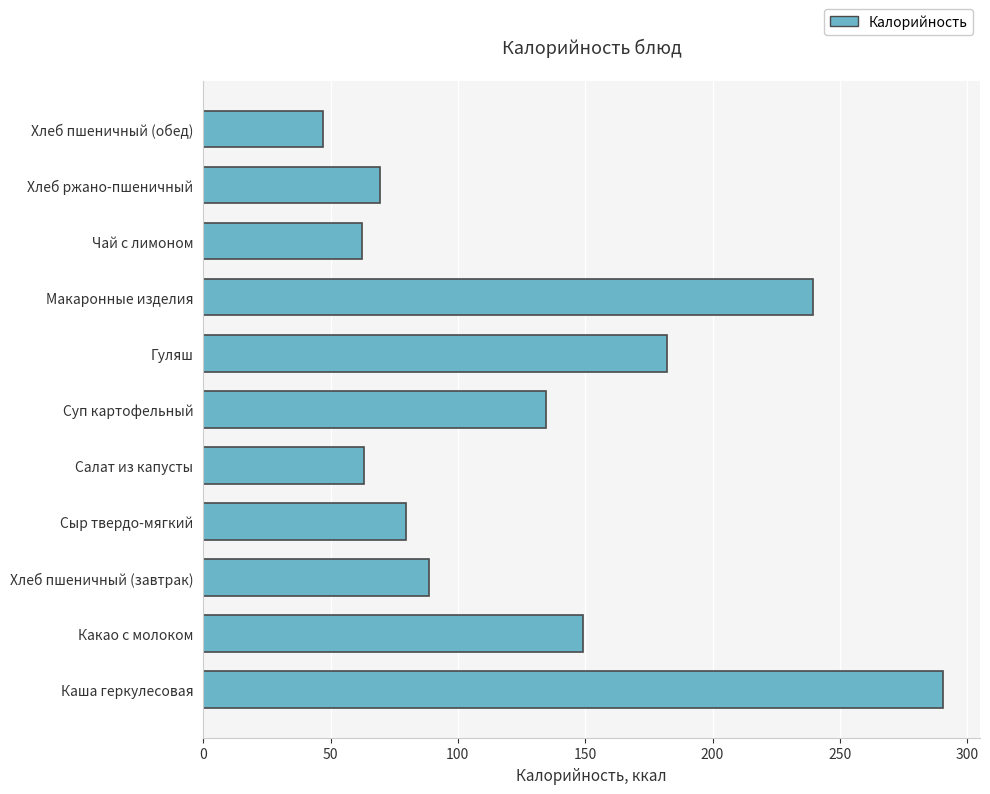

Are the bars grouped side by side (vs. stacked)?

No